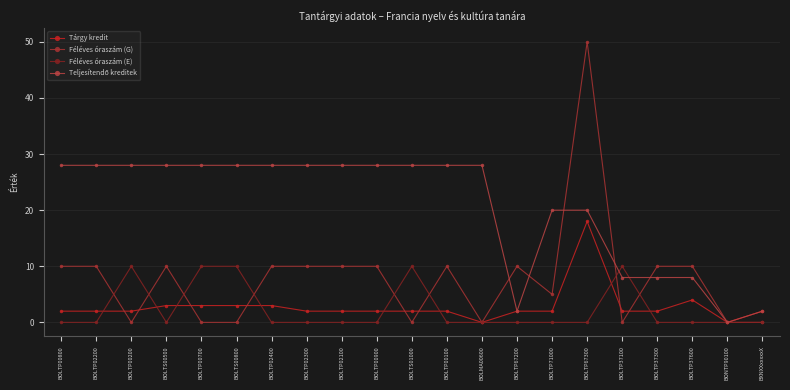

Reading left to right, list all the values displayed in this chart.

Tárgy kredit: BOLTP00800=2	BOLTP02200=2	BOLTP00200=2	BOLTS00500=3	BOLTP00700=3	BOLTS00800=3	BOLTP02400=3	BOLTP02300=2	BOLTP02100=2	BOLTP00900=2	BOLTS01000=2	BOLTP00100=2	BOLMA00600=0	BOLTP67200=2	BOLTP71000=2	BOLTP67300=18	BOLTP37100=2	BOLTP37300=2	BOLTP37600=4	BONTP90100=0	BXNXXxxxxxX=2
Féléves óraszám (G): BOLTP00800=10	BOLTP02200=10	BOLTP00200=0	BOLTS00500=10	BOLTP00700=0	BOLTS00800=0	BOLTP02400=10	BOLTP02300=10	BOLTP02100=10	BOLTP00900=10	BOLTS01000=0	BOLTP00100=10	BOLMA00600=0	BOLTP67200=10	BOLTP71000=5	BOLTP67300=50	BOLTP37100=0	BOLTP37300=10	BOLTP37600=10	BONTP90100=0	BXNXXxxxxxX=0
Féléves óraszám (E): BOLTP00800=0	BOLTP02200=0	BOLTP00200=10	BOLTS00500=0	BOLTP00700=10	BOLTS00800=10	BOLTP02400=0	BOLTP02300=0	BOLTP02100=0	BOLTP00900=0	BOLTS01000=10	BOLTP00100=0	BOLMA00600=0	BOLTP67200=0	BOLTP71000=0	BOLTP67300=0	BOLTP37100=10	BOLTP37300=0	BOLTP37600=0	BONTP90100=0	BXNXXxxxxxX=0
Teljesítendő kreditek: BOLTP00800=28	BOLTP02200=28	BOLTP00200=28	BOLTS00500=28	BOLTP00700=28	BOLTS00800=28	BOLTP02400=28	BOLTP02300=28	BOLTP02100=28	BOLTP00900=28	BOLTS01000=28	BOLTP00100=28	BOLMA00600=28	BOLTP67200=2	BOLTP71000=20	BOLTP67300=20	BOLTP37100=8	BOLTP37300=8	BOLTP37600=8	BONTP90100=0	BXNXXxxxxxX=2